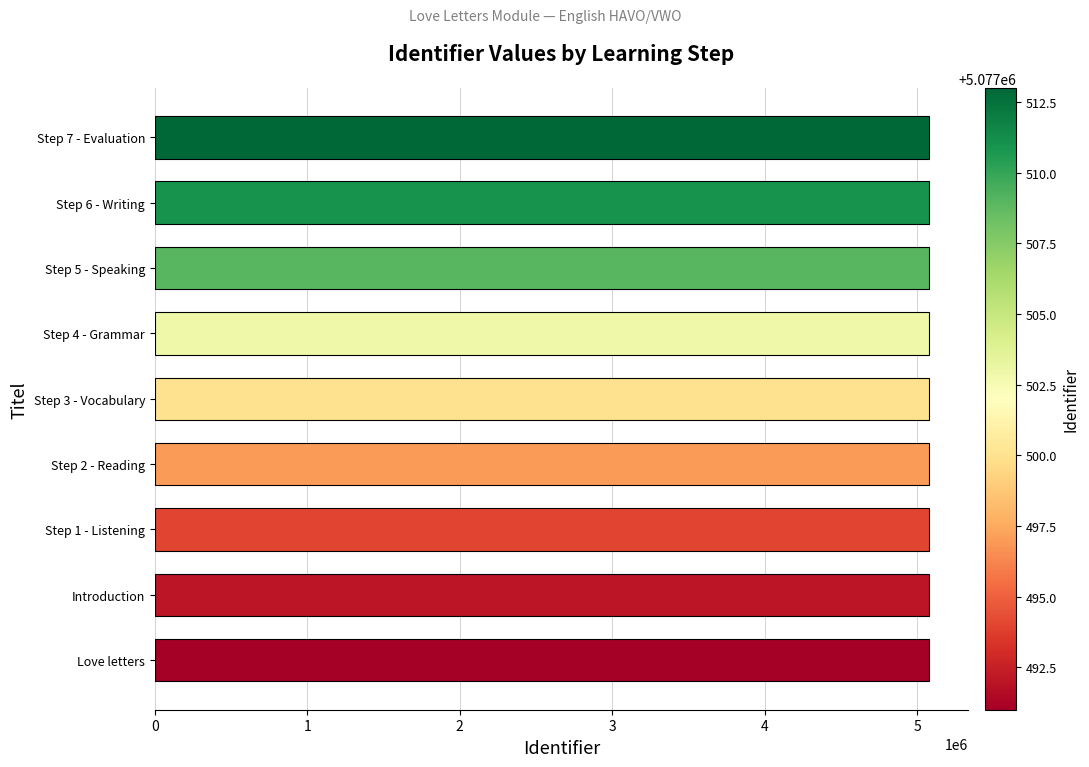

What is the ratio of the value at Step 2 - Reading to the value at Step 1 - Listening?

1.0